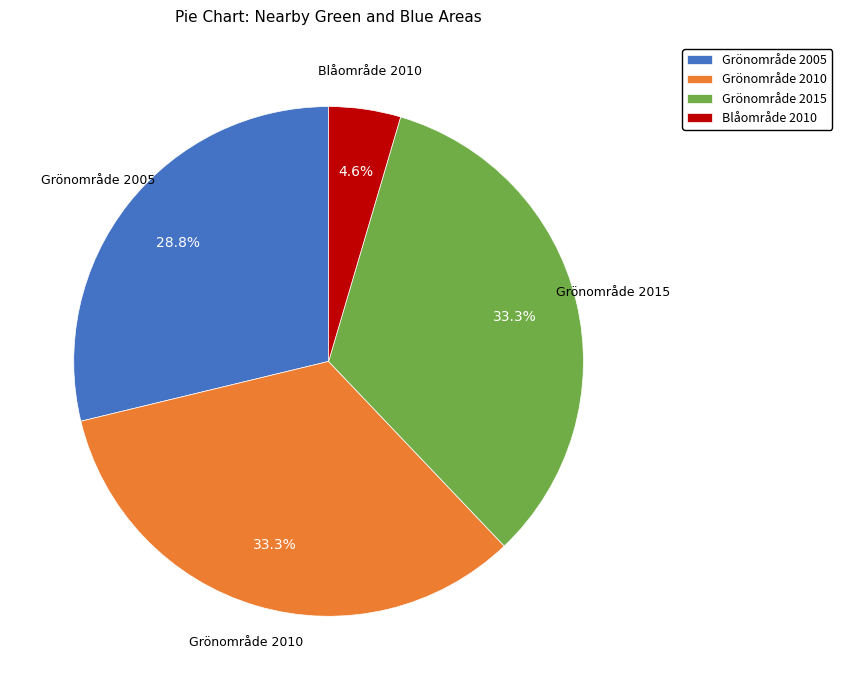

What percentage is NOT represented by Grönområde 2015?

66.7%